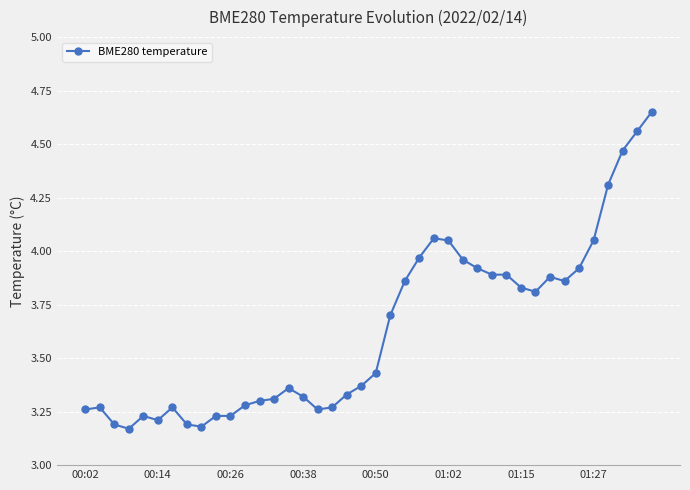

What is the sum of all values?

145.3